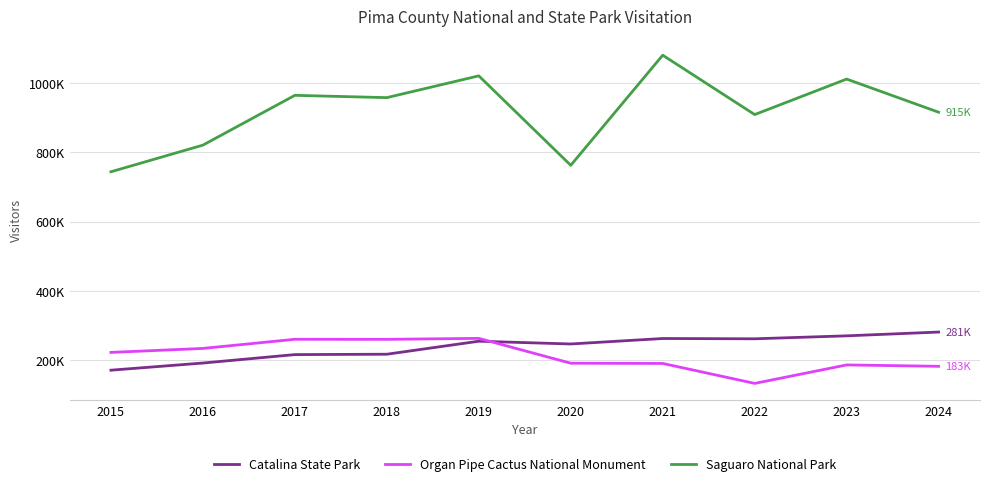

Does the chart have visible grid lines?

Yes